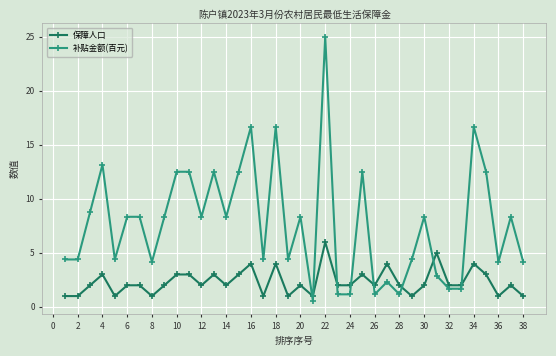

After their last crossing, which series has the higher values: 补贴金额(百元) or 保障人口?

补贴金额(百元)